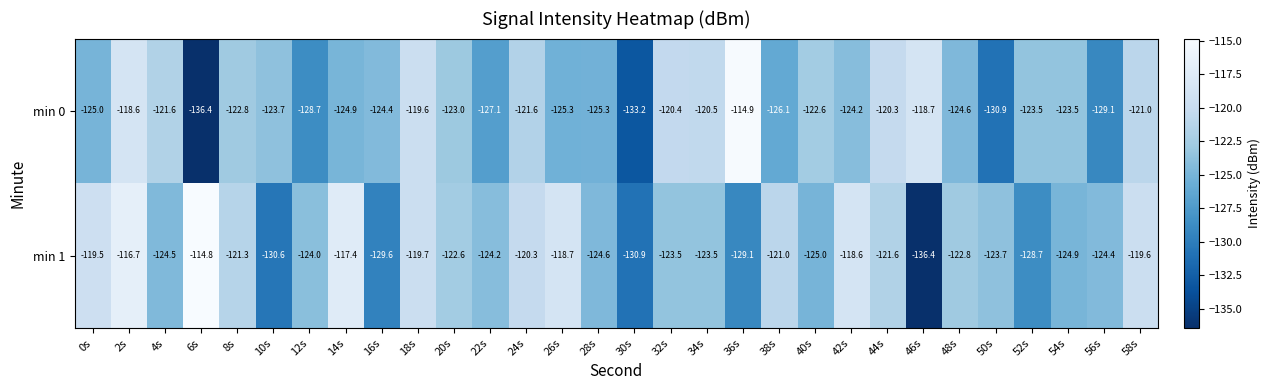

What is the average value of the min 1 series?

-123.4